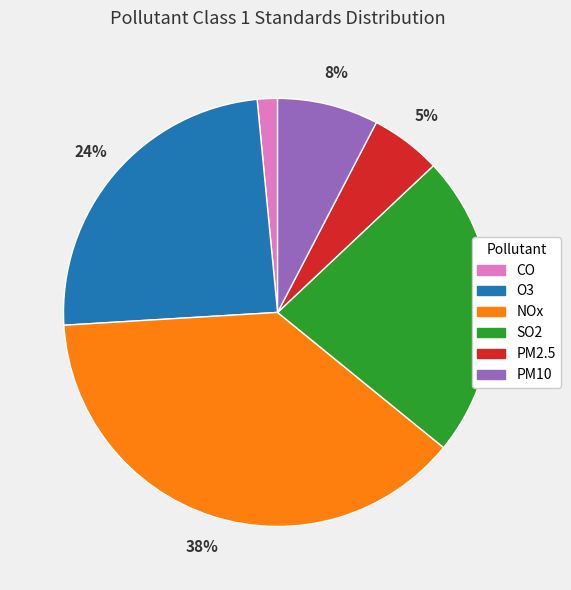

To the nearest percent, what is the difference between the CO and PM10 slice percentages?

6%